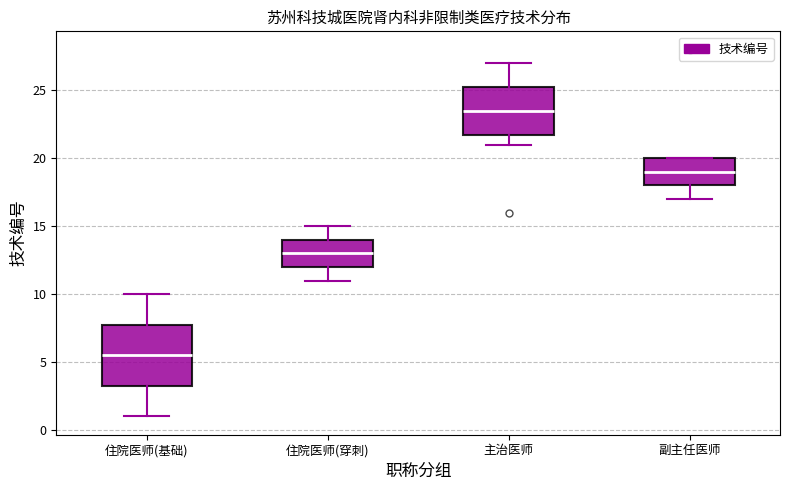

Reading left to right, transcribe this box plot: for each box, give where its median line is, the range the box spans, and where its two whiskers end, as read against the y-axis. The values are not printed on the chart, so give them approximately, as read against the axis.

住院医师(基础): median 5.5, box 3.5 to 8.0, whiskers 1.0 to 10.0
住院医师(穿刺): median 13.0, box 12.0 to 14.0, whiskers 11.0 to 15.0
主治医师: median 23.5, box 22.0 to 25.5, whiskers 21.0 to 27.0
副主任医师: median 19.0, box 18.0 to 20.0, whiskers 17.0 to 20.0